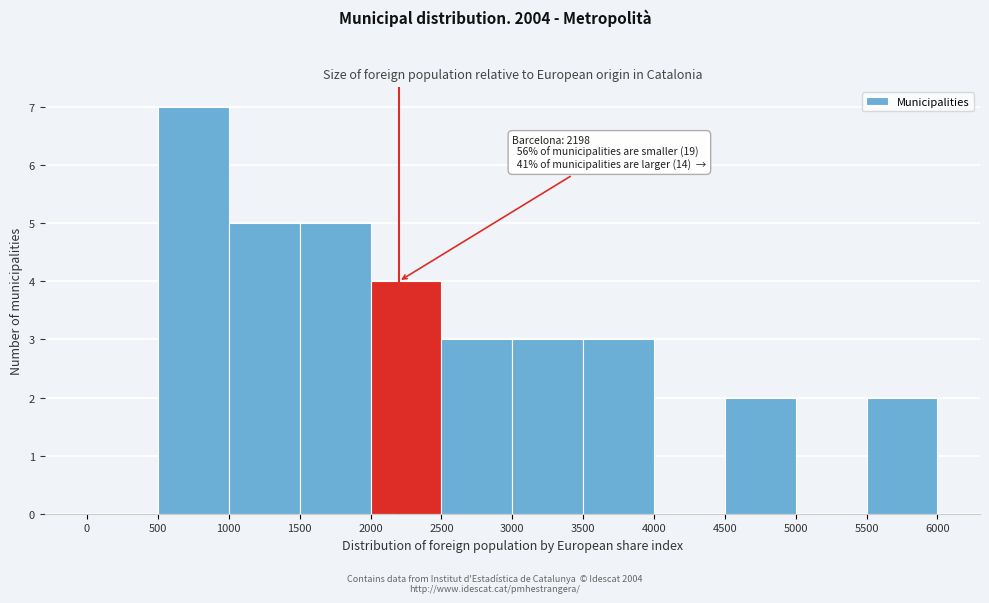

Over which range of the x-axis is the bar tallest?

500 to 1000